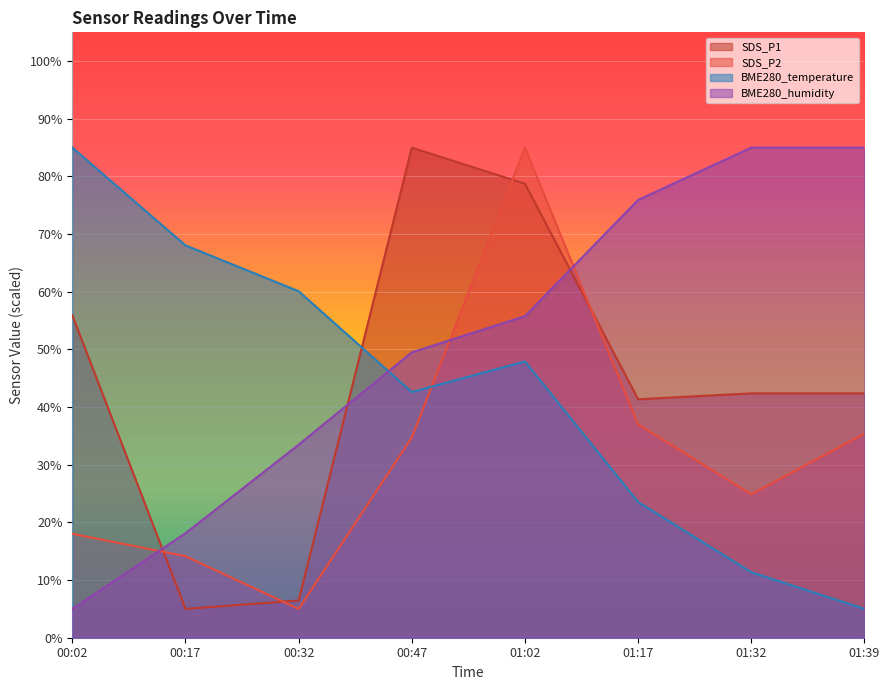

How many data points in BME280_humidity are above 55?

4